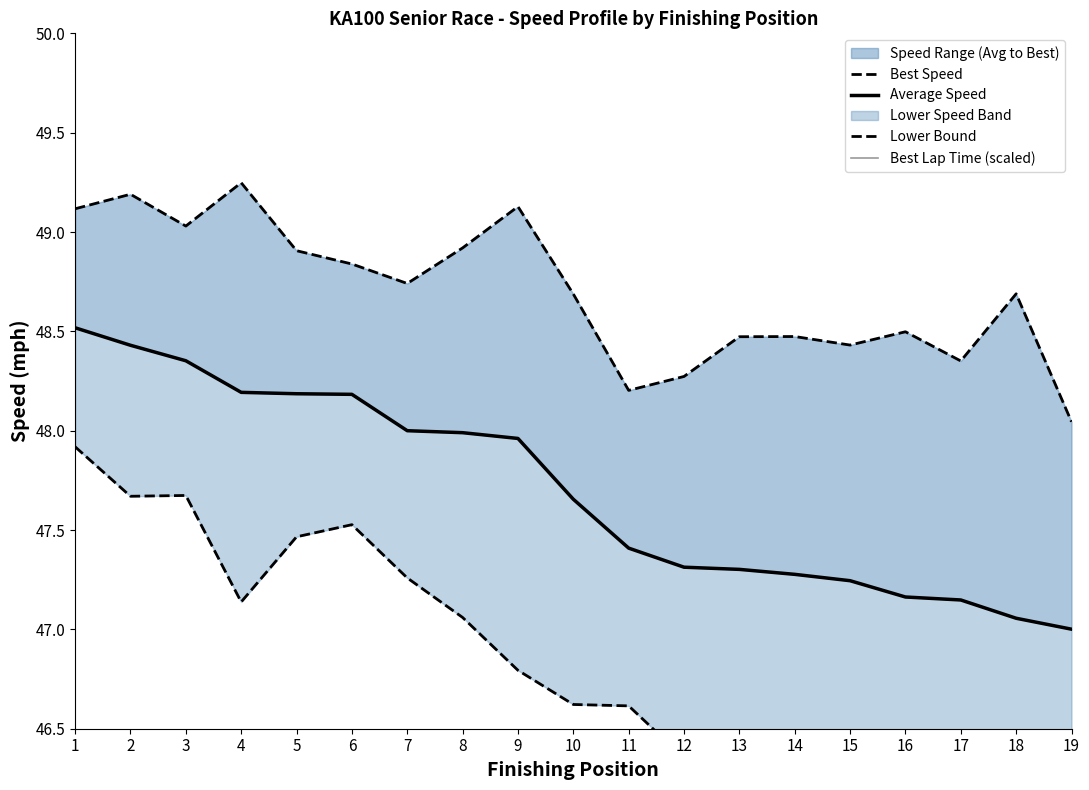

The Best Speed series shows 48.9 at 5. True or false?

True